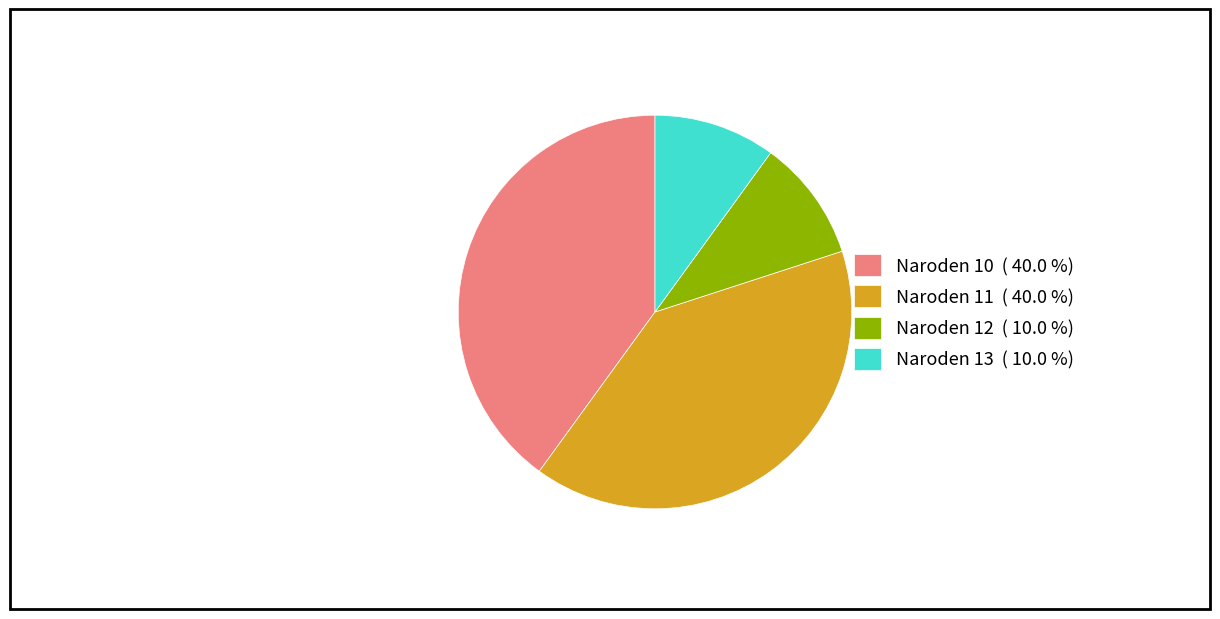

Combined, do Naroden 11 ( 40.0 %) and Naroden 10 ( 40.0 %) account for over 50%?

Yes